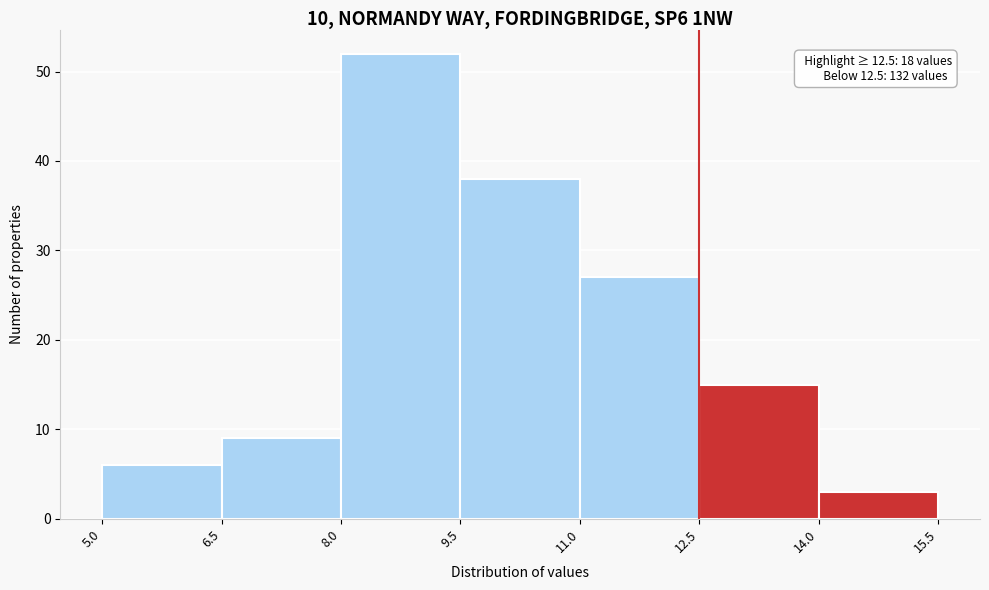

Over which range of the x-axis is the bar tallest?

8.0 to 9.5